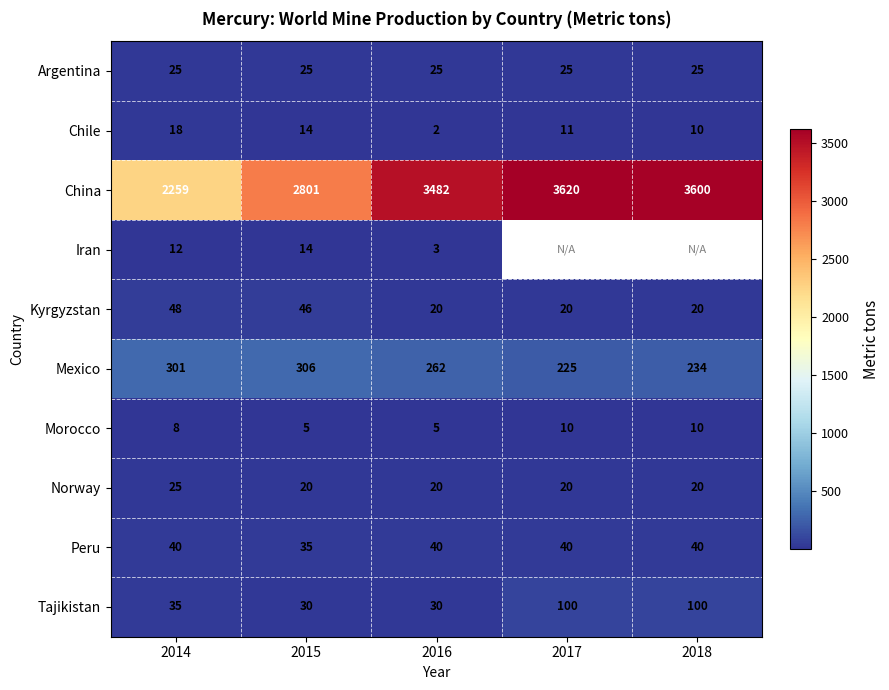

What is the sum of the Kyrgyzstan values at 2014 and 2016?

68